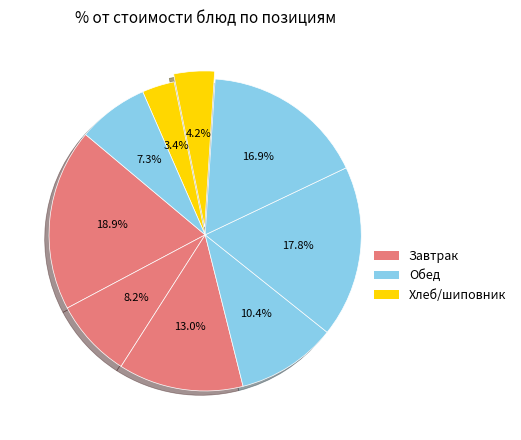

Rank the categories by value from highest to lowest.

Каша молочная рисовая, Рассольник Ленинградский, Тефтели из птицы, Бутерброт с сыром, Банан, Кофейный напиток, Напиток из шиповника, Макаронные изделия, Ржаной хлеб